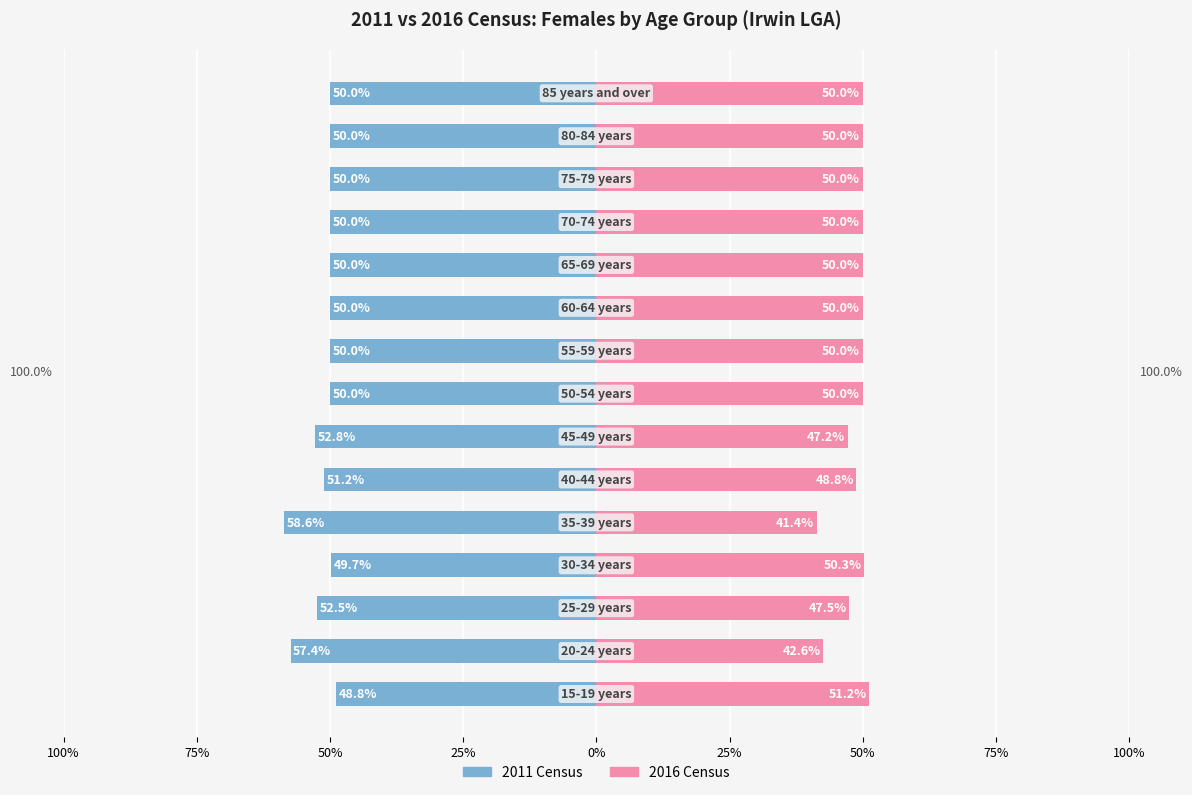

What is the difference between the highest and lowest values at 0%?

100.0